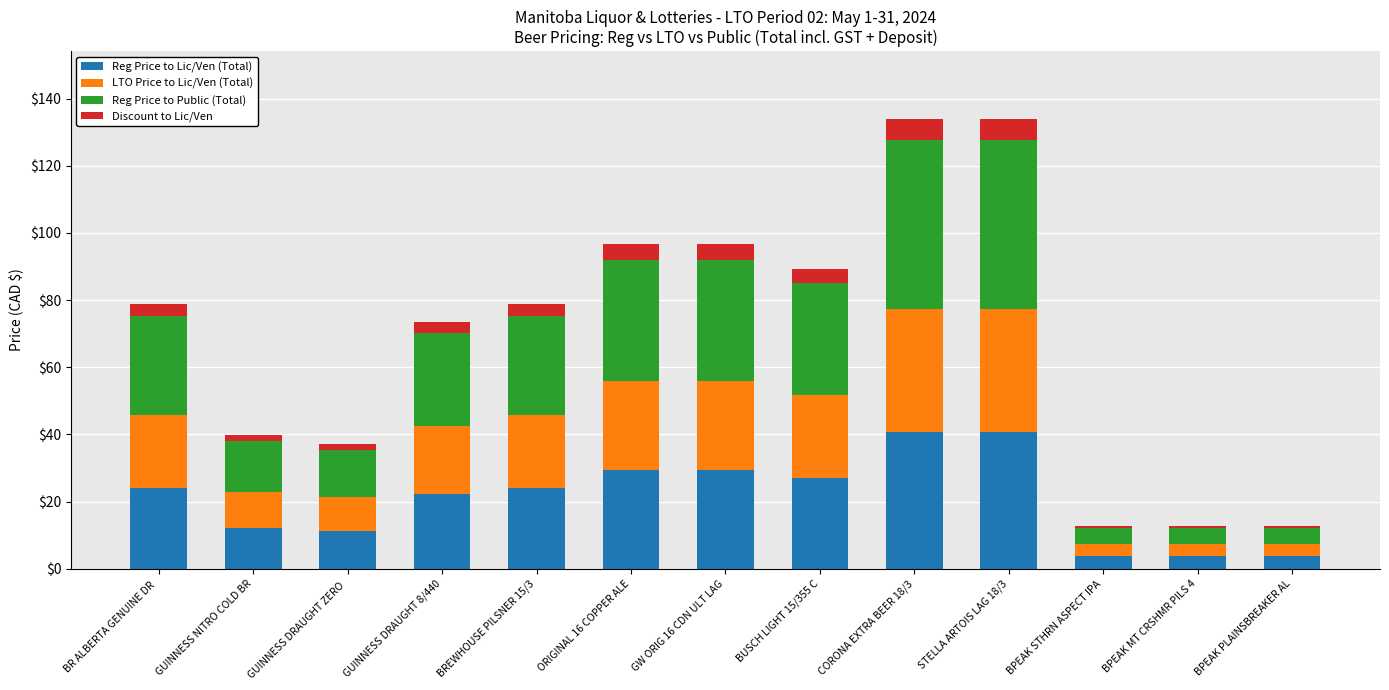

What is the lowest value of the Reg Price to Lic/Ven (Total) series?

3.9